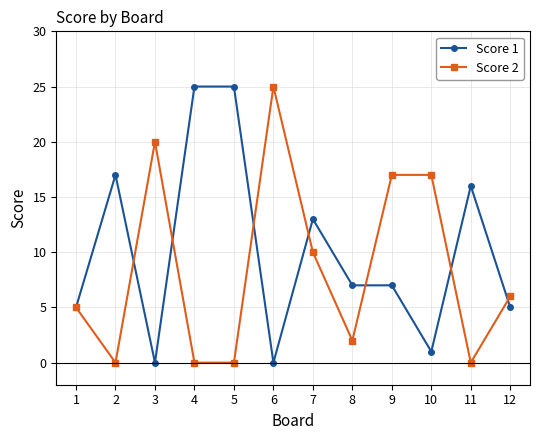

Reading left to right, what are all the values shown in this chart?

Score 1: 5	17	0	25	25	0	13	7	7	1	16	5
Score 2: 5	0	20	0	0	25	10	2	17	17	0	6